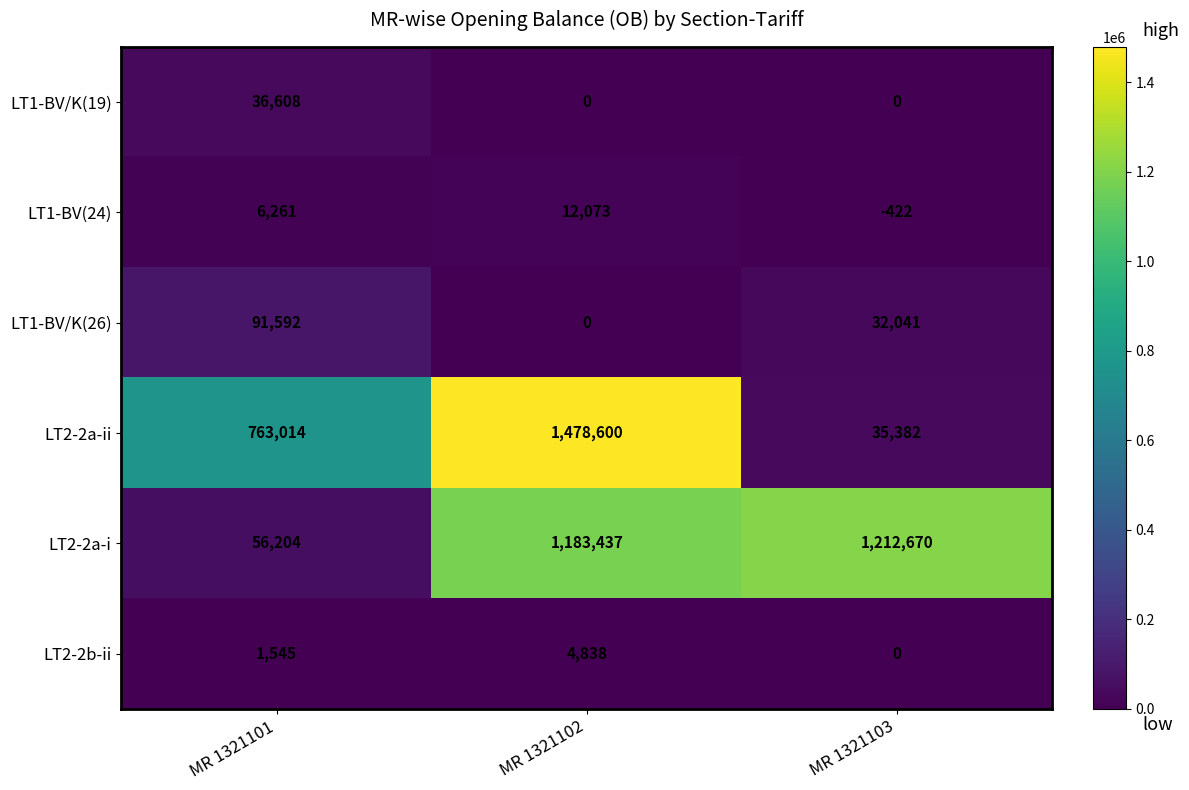

True or false: LT1-BV/K(26) has a value of 14808 at MR 1321103.

False